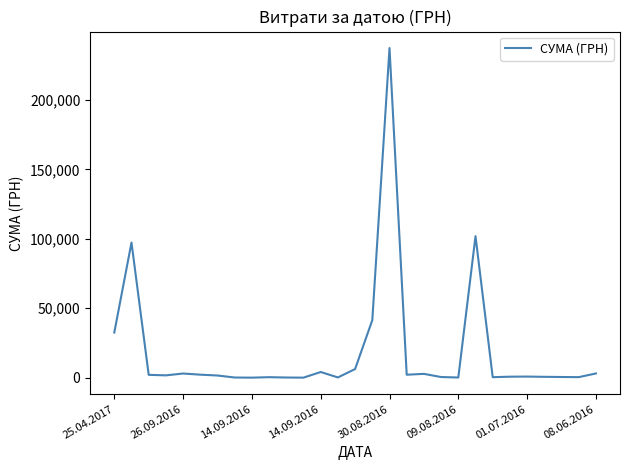

What is the difference between the maximum and minimum values?

237338.8